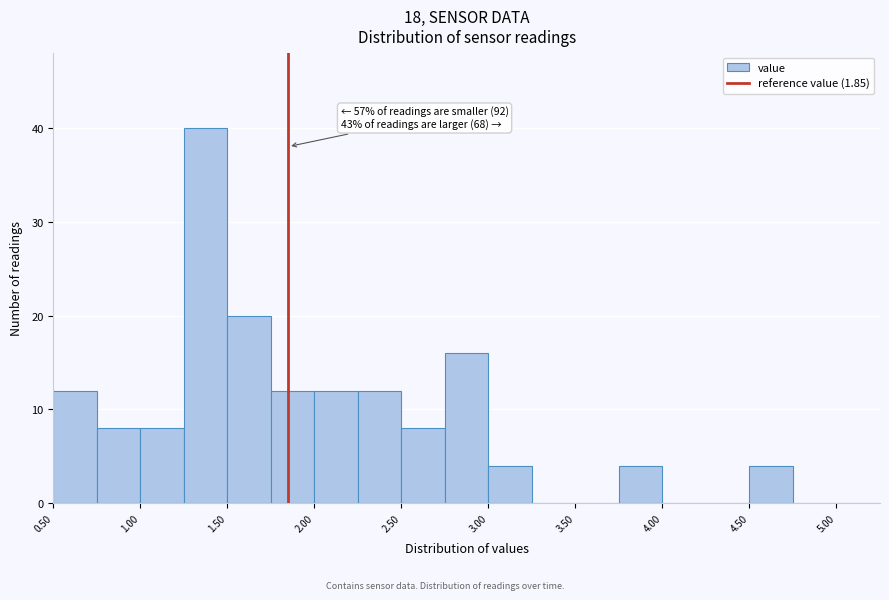

Which range on the x-axis has the tallest bar?

1.25 to 1.50